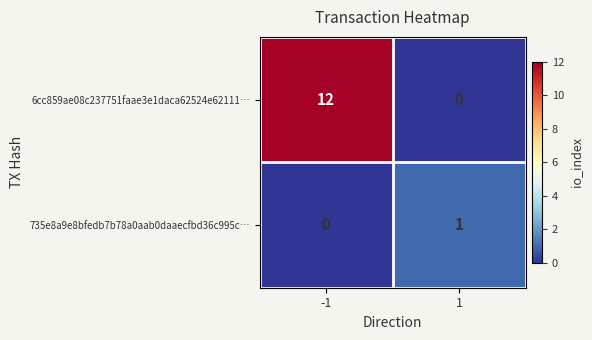

Which series changed the most between -1 and 1?

6cc859ae08c237751faae3e1daca62524e62111…